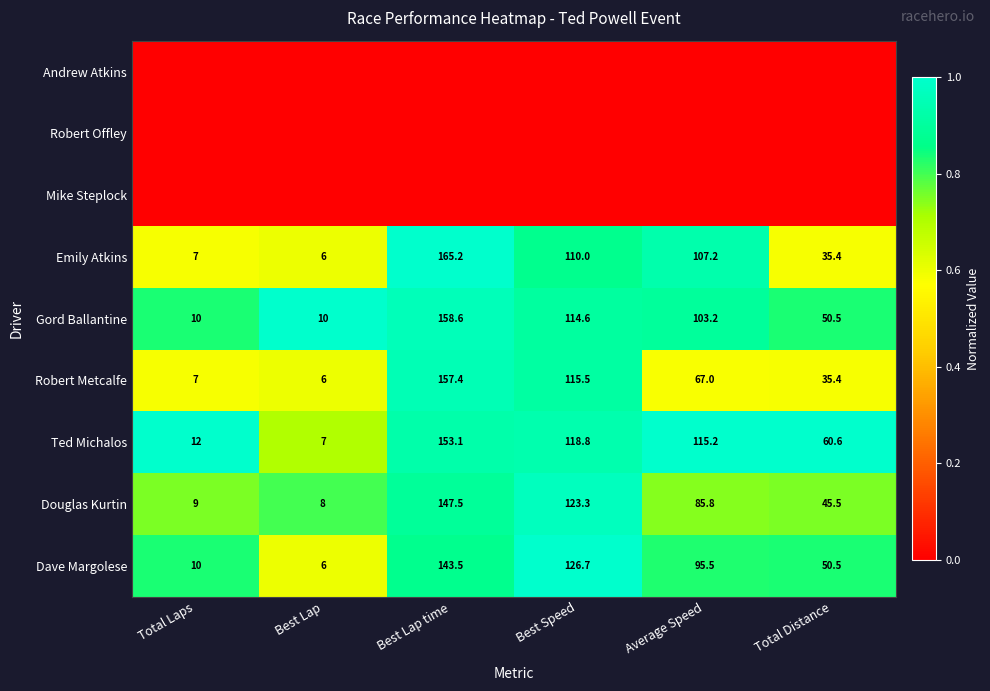

The value of Robert Metcalfe at Total Laps is 4.3. True or false?

False